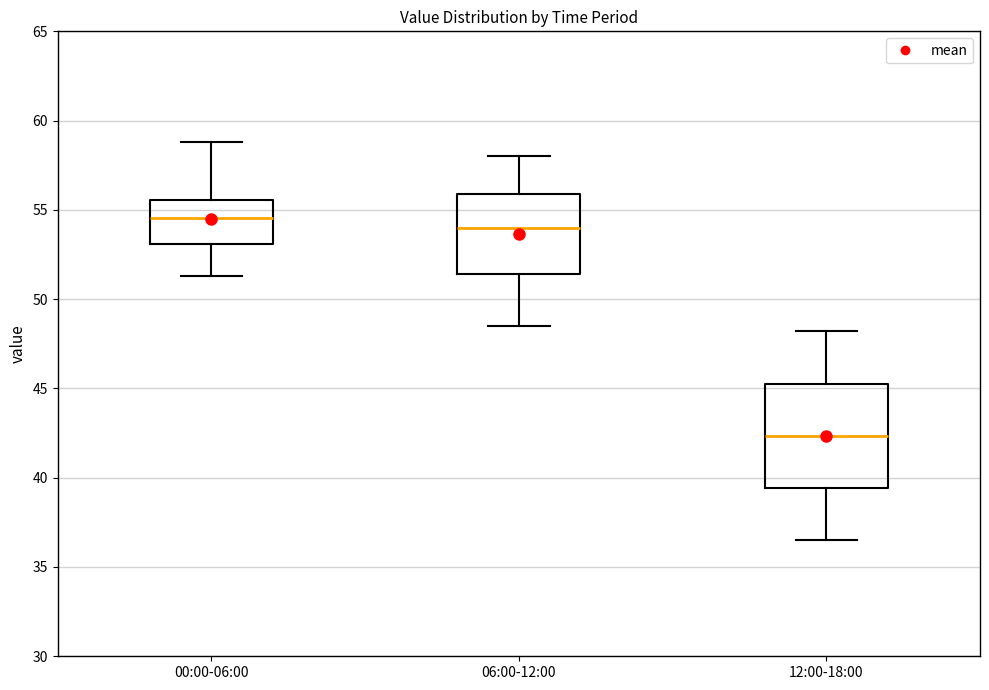

Reading left to right, transcribe this box plot: for each box, give where its median line is, the range the box spans, and where its two whiskers end, as read against the y-axis. The values are not printed on the chart, so give them approximately, as read against the axis.

00:00-06:00: median 54.5, box 53.0 to 55.5, whiskers 51.5 to 59.0
06:00-12:00: median 54.0, box 51.5 to 56.0, whiskers 48.5 to 58.0
12:00-18:00: median 42.5, box 39.5 to 45.5, whiskers 36.5 to 48.0